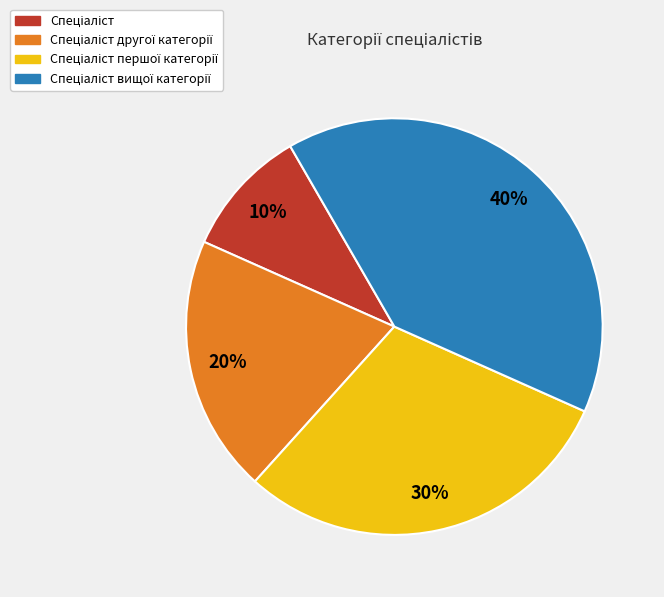

To the nearest percent, what is the average slice percentage?

25%